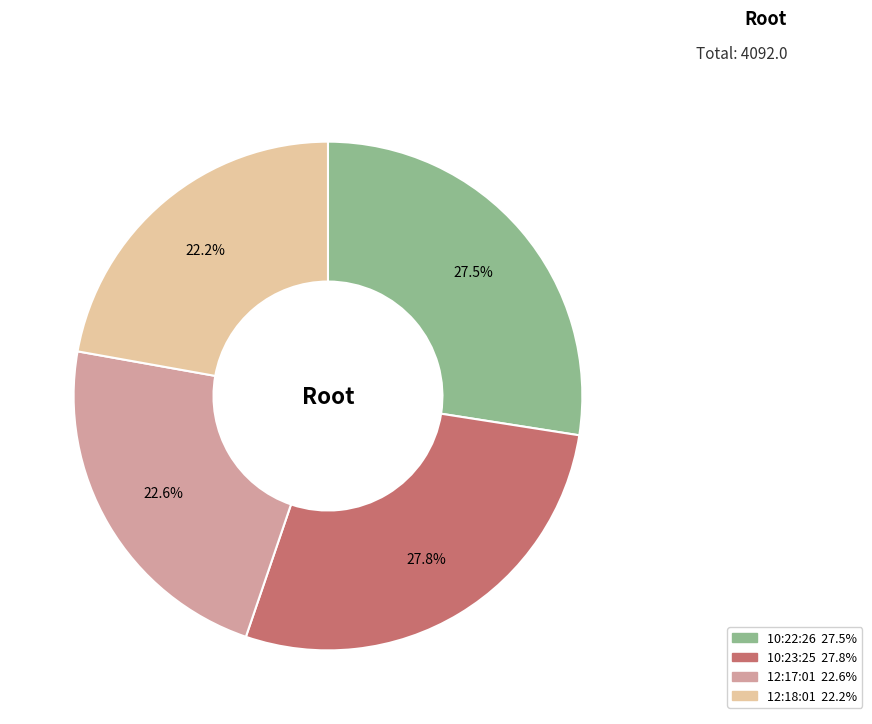

Does any single category account for the majority?

No